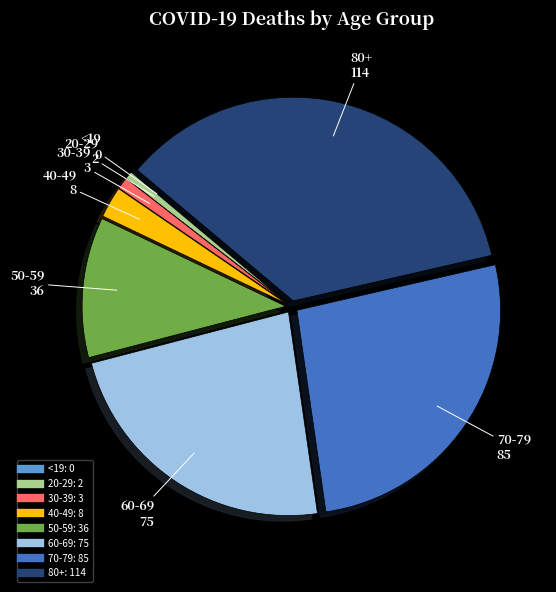

Is there a majority slice in this chart?

No